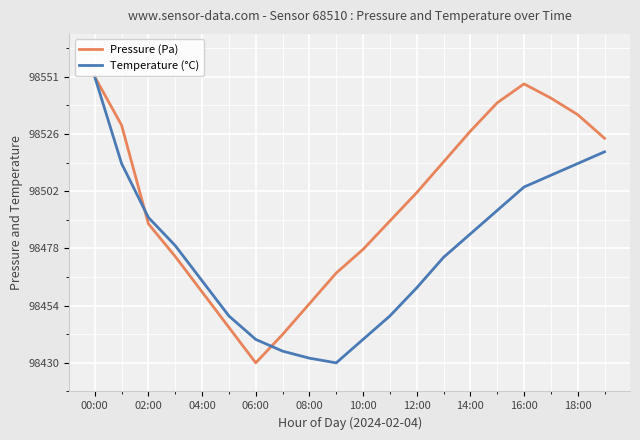

What is the minimum value for Temperature (°C)?

98430.0